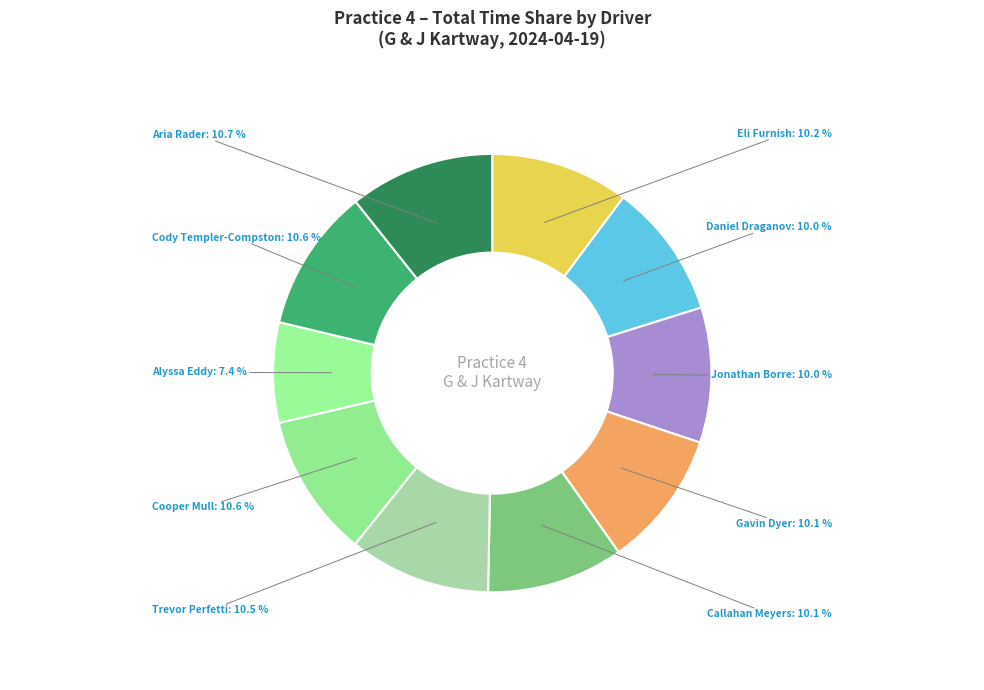

Which category has the smallest portion of the pie?

Alyssa Eddy